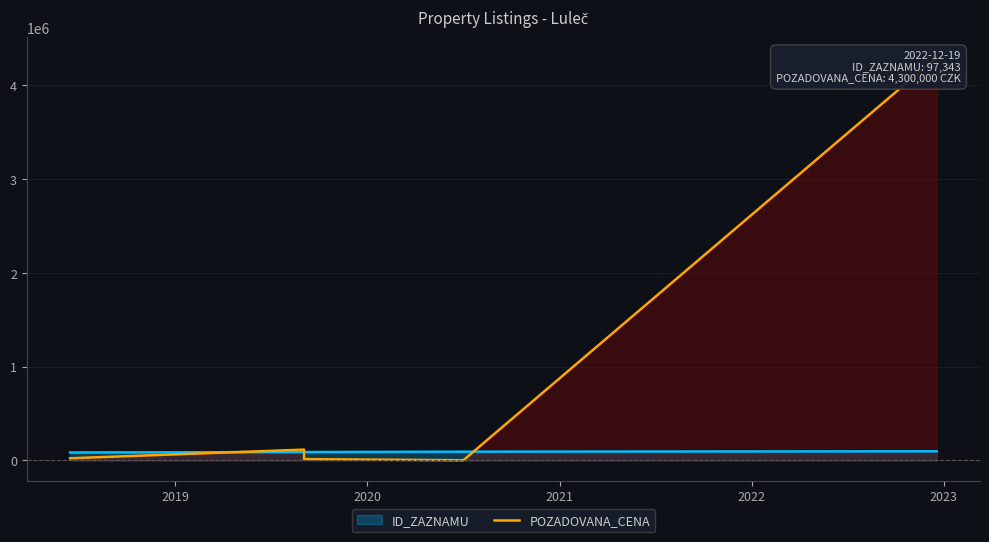

What is the average value?

745253